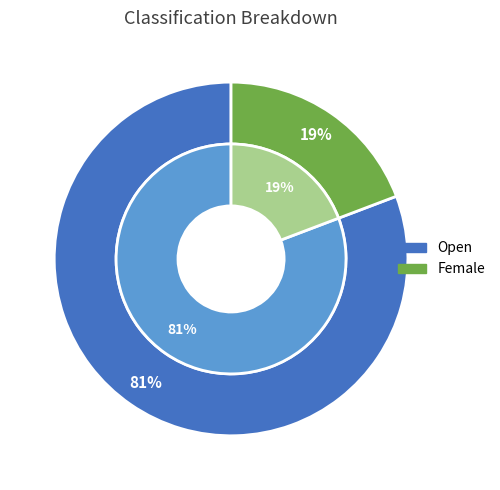

Is it true that Female is 19% of the pie?

True